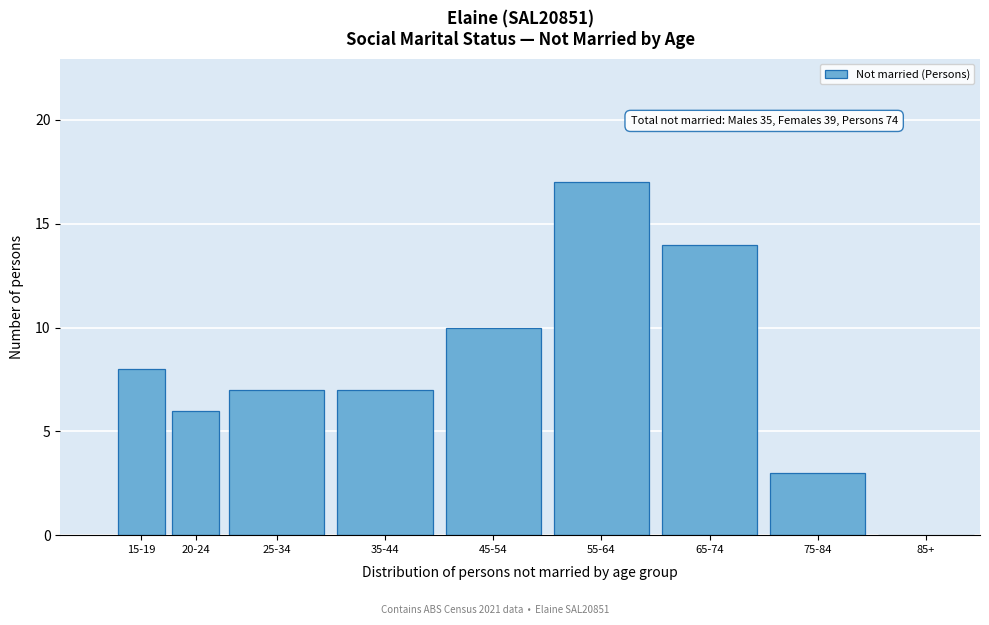

Reading right to left, list all the values displayed in this chart.

85+=0	75-84=3	65-74=14	55-64=17	45-54=10	35-44=7	25-34=7	20-24=6	15-19=8